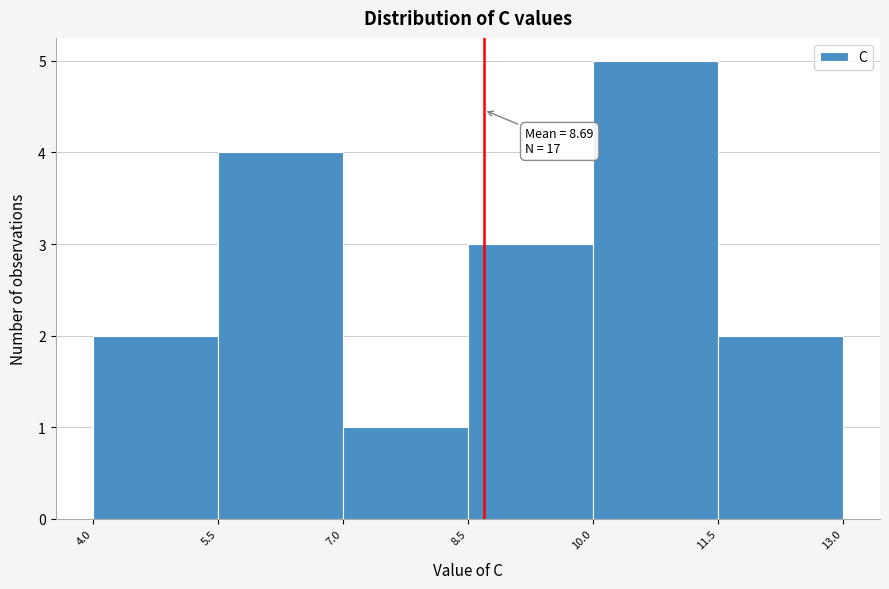

Which range on the x-axis has the tallest bar?

10.0 to 11.5